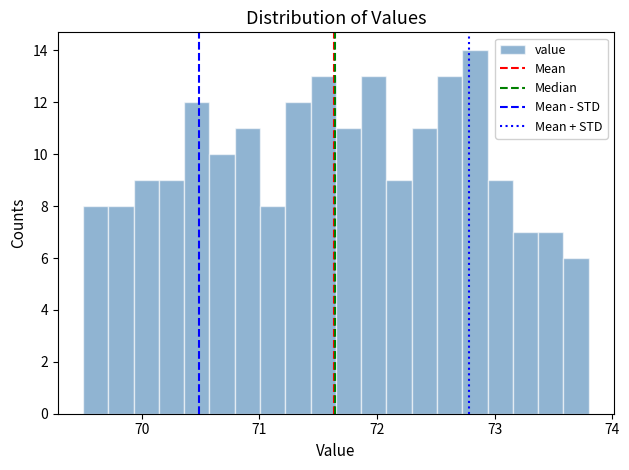

Around what value on the x-axis is the tallest bar? Give the approximate position of its centre, as read against the axis.

72.8